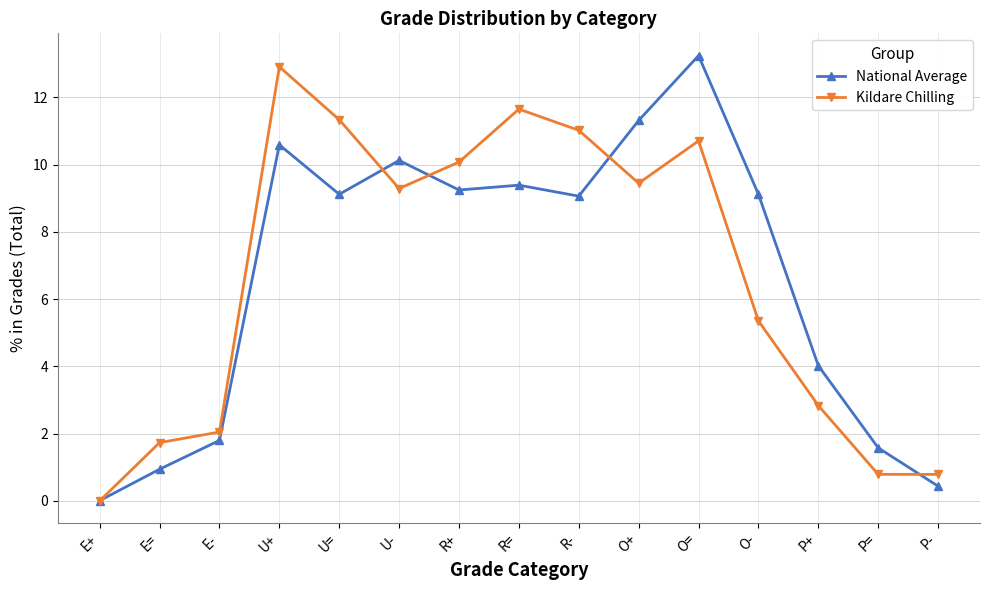

What position from the right is R-?

7